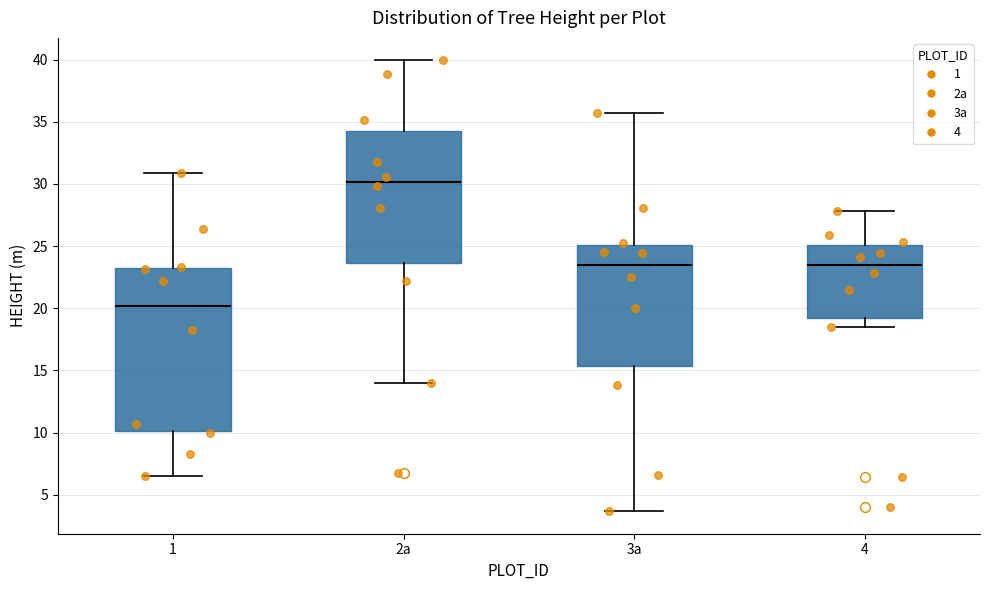

Reading left to right, read every box against the y-axis: the position of its median line, the range the box covers, and the ends of its whiskers. The values are not printed on the chart, so give them approximately, as read against the axis.

1: median 20.0, box 10.0 to 23.5, whiskers 6.5 to 31.0
2a: median 30.0, box 23.5 to 34.5, whiskers 14.0 to 40.0
3a: median 23.5, box 15.5 to 25.0, whiskers 3.5 to 35.5
4: median 23.5, box 19.0 to 25.0, whiskers 18.5 to 28.0